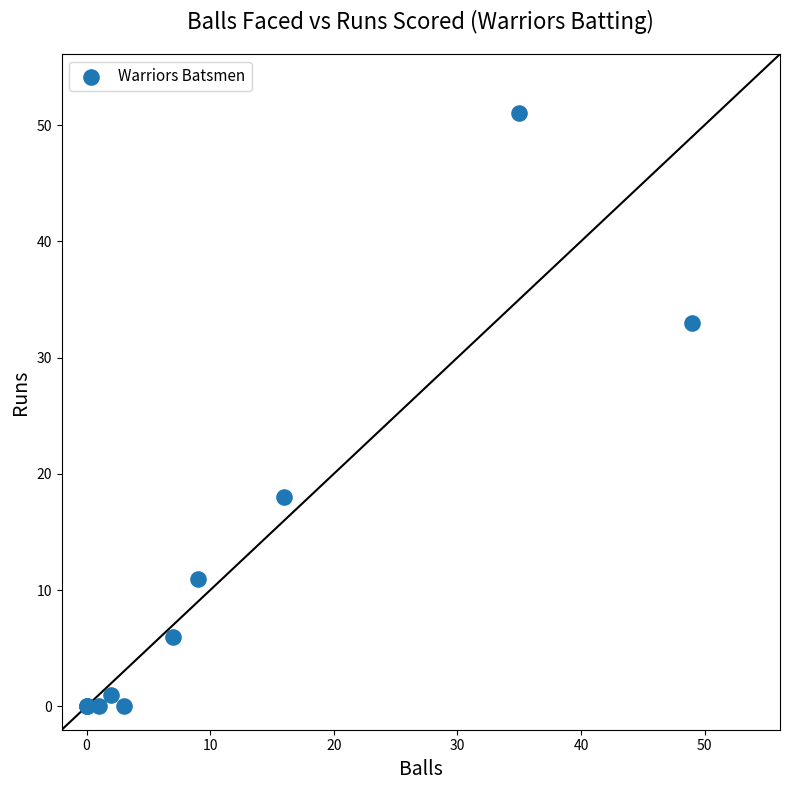

What Y value in the scatter plot is closest to 25?

18